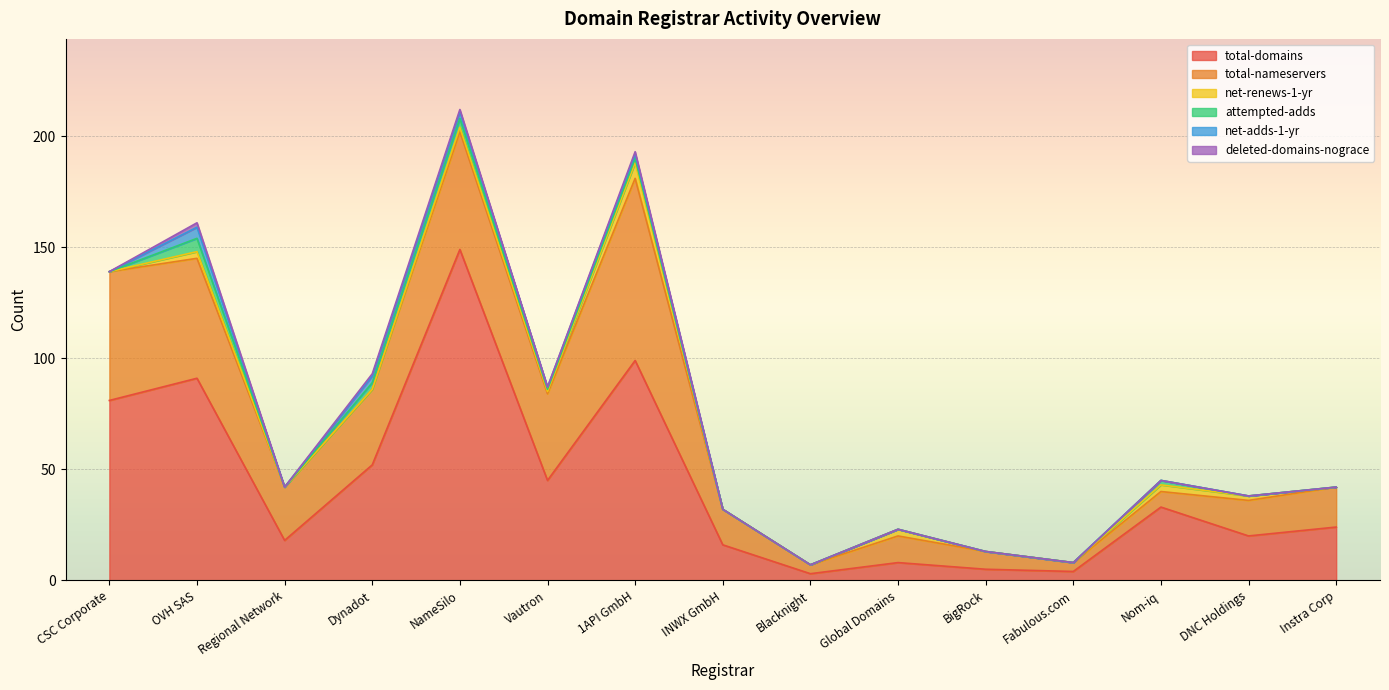

Reading left to right, list all the values displayed in this chart.

total-domains: CSC Corporate=81	OVH SAS=91	Regional Network=18	Dynadot=52	NameSilo=149	Vautron=45	1API GmbH=99	INWX GmbH=16	Blacknight=3	Global Domains=8	BigRock=5	Fabulous.com=4	Nom-iq=33	DNC Holdings=20	Instra Corp=24
total-nameservers: CSC Corporate=58	OVH SAS=54	Regional Network=24	Dynadot=34	NameSilo=53	Vautron=39	1API GmbH=82	INWX GmbH=16	Blacknight=4	Global Domains=12	BigRock=8	Fabulous.com=4	Nom-iq=7	DNC Holdings=16	Instra Corp=18
net-renews-1-yr: CSC Corporate=0	OVH SAS=3	Regional Network=0	Dynadot=0	NameSilo=2	Vautron=1	1API GmbH=7	INWX GmbH=0	Blacknight=0	Global Domains=3	BigRock=0	Fabulous.com=0	Nom-iq=3	DNC Holdings=2	Instra Corp=0
attempted-adds: CSC Corporate=0	OVH SAS=6	Regional Network=0	Dynadot=3	NameSilo=4	Vautron=1	1API GmbH=2	INWX GmbH=0	Blacknight=0	Global Domains=0	BigRock=0	Fabulous.com=0	Nom-iq=2	DNC Holdings=0	Instra Corp=0
net-adds-1-yr: CSC Corporate=0	OVH SAS=5	Regional Network=0	Dynadot=3	NameSilo=3	Vautron=1	1API GmbH=2	INWX GmbH=0	Blacknight=0	Global Domains=0	BigRock=0	Fabulous.com=0	Nom-iq=0	DNC Holdings=0	Instra Corp=0
deleted-domains-nograce: CSC Corporate=0	OVH SAS=2	Regional Network=0	Dynadot=1	NameSilo=1	Vautron=0	1API GmbH=1	INWX GmbH=0	Blacknight=0	Global Domains=0	BigRock=0	Fabulous.com=0	Nom-iq=0	DNC Holdings=0	Instra Corp=0